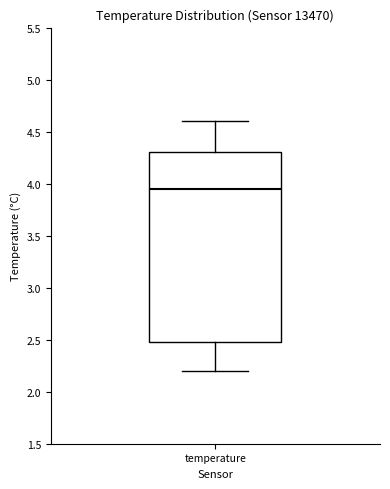

Where is the lower edge of the box for temperature on the y-axis? The values are not printed on the chart, so give them approximately, as read against the axis.

2.50